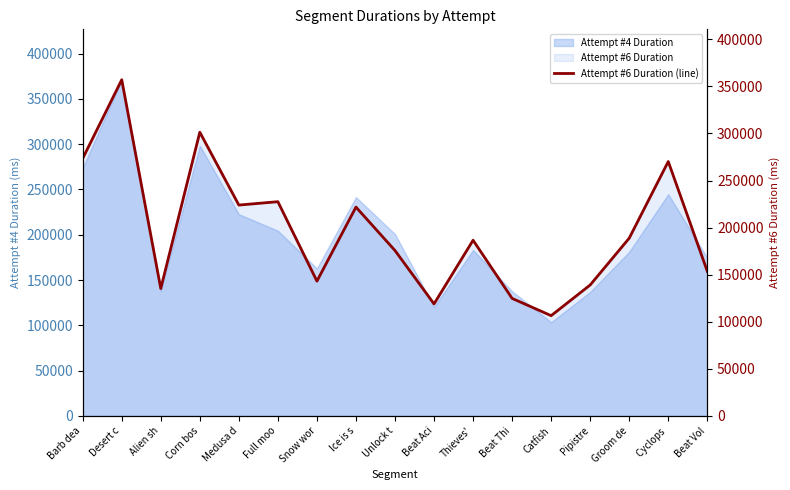

What position from the right is Beat Thi?

6